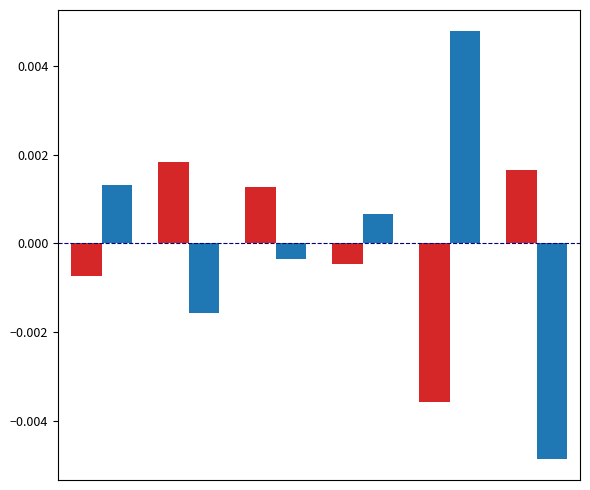

Does the chart contain stacked bars?

No